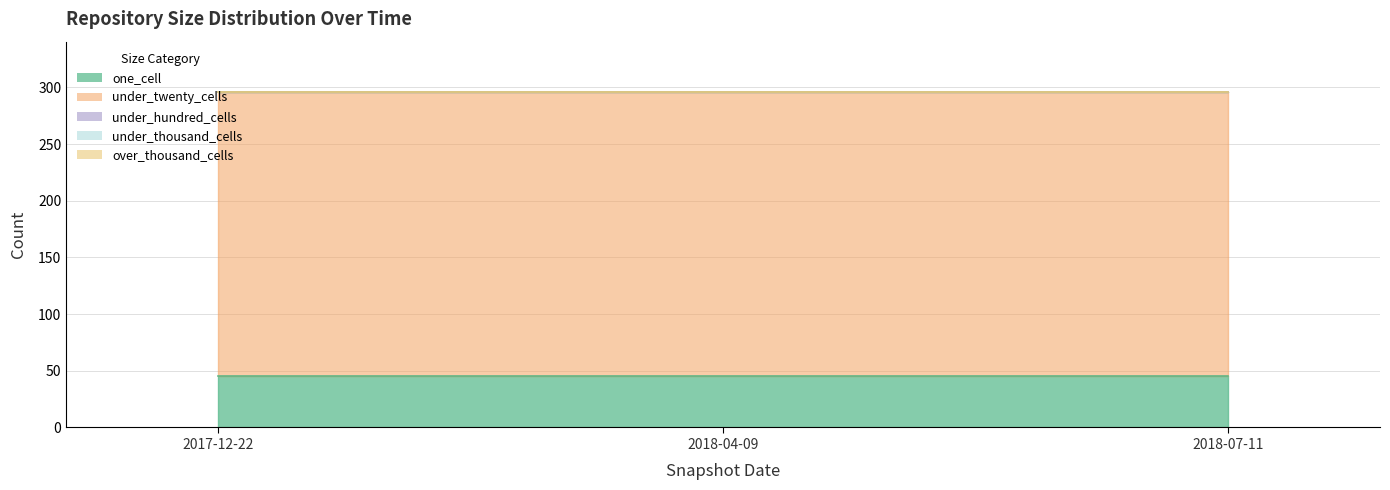

What is the label of the 1st point from the left?

2017-12-22